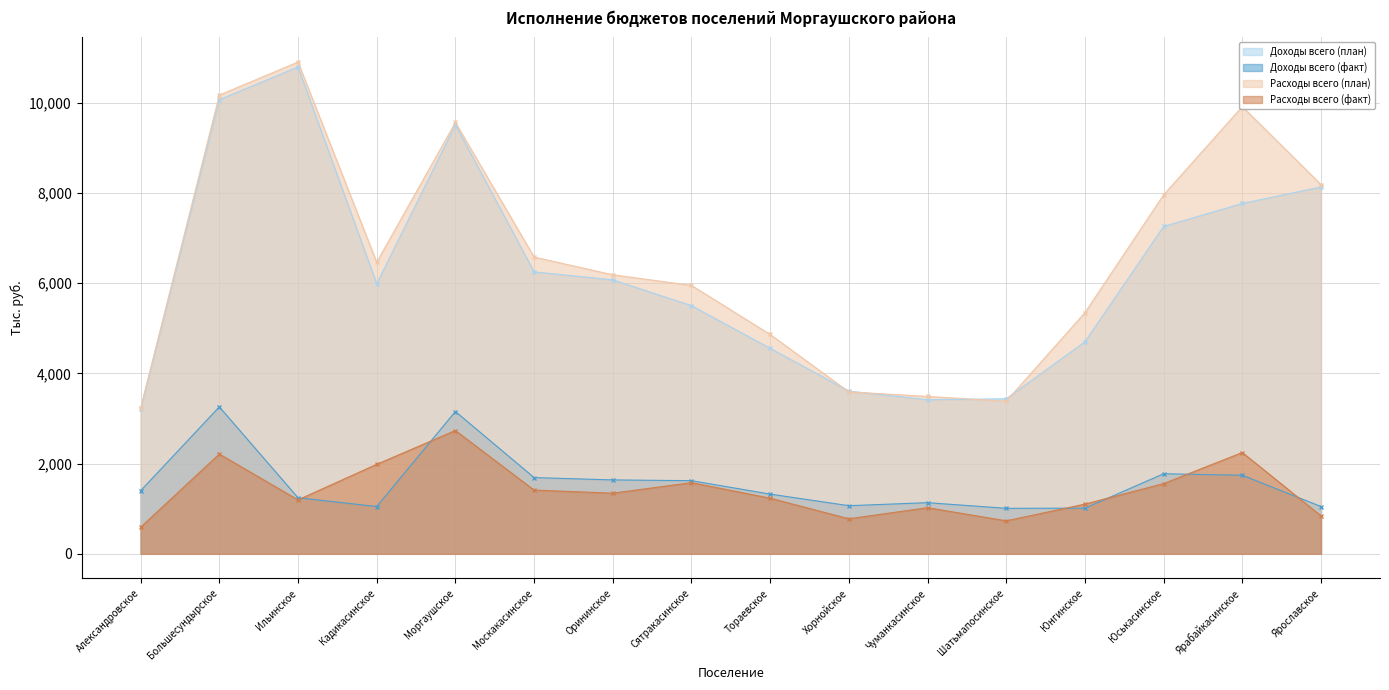

How many lines are shown in the chart?

4